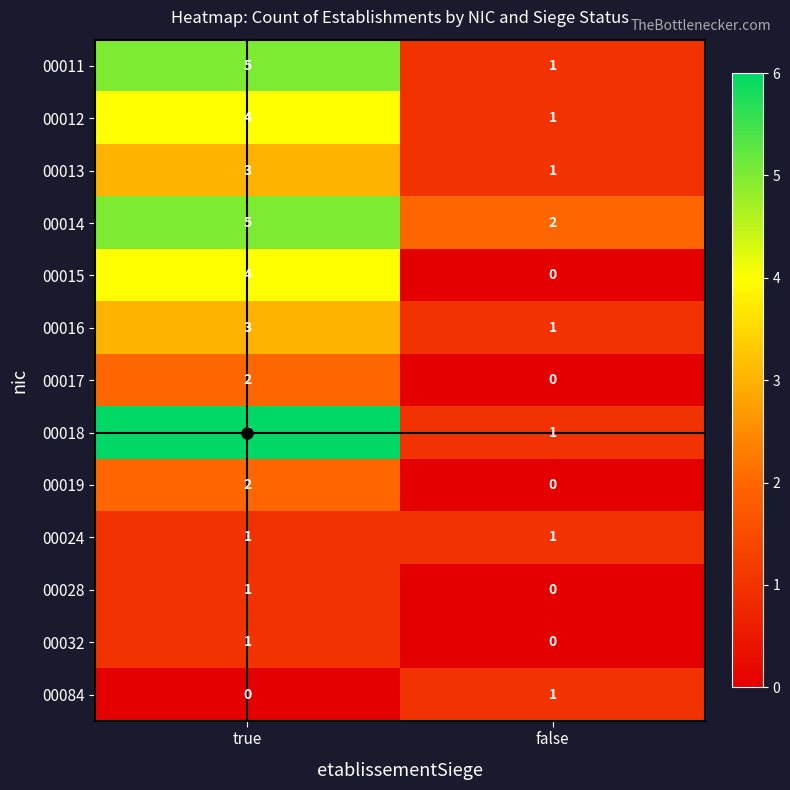

What is the maximum value for 00018?

6